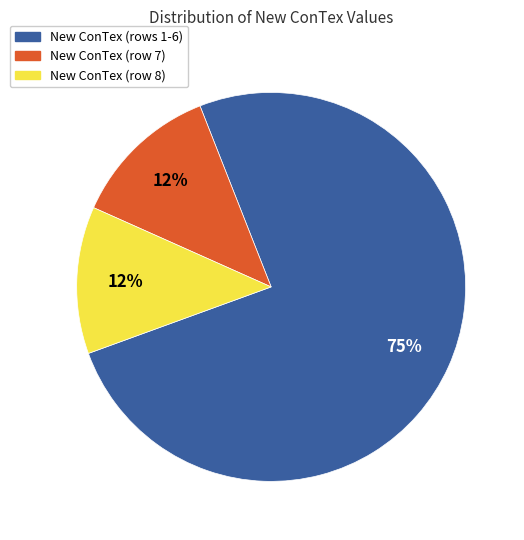

How many slices are in this pie chart?

3